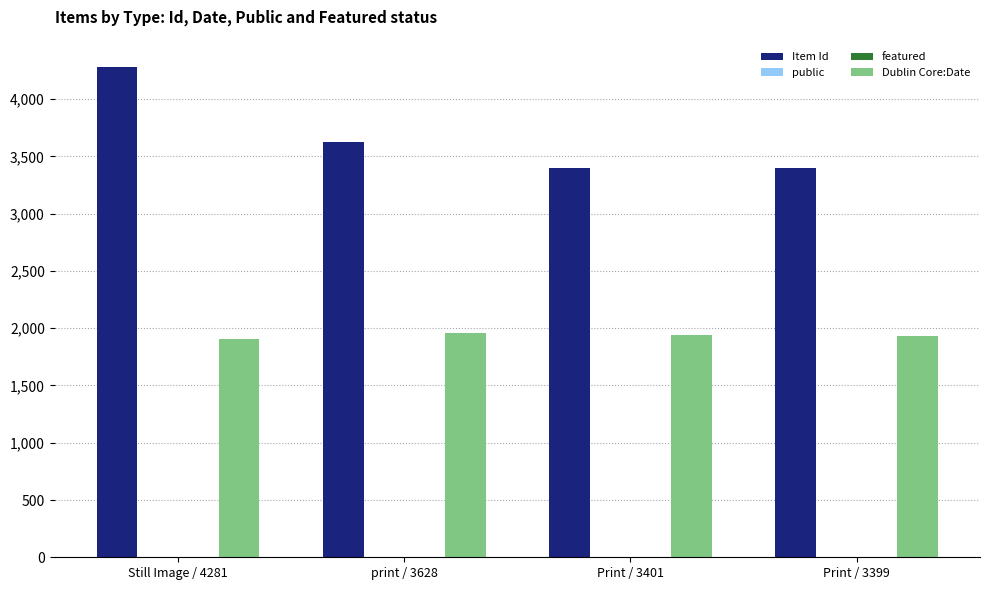

True or false: Dublin Core:Date has a value of 932 at Print / 3399.

False